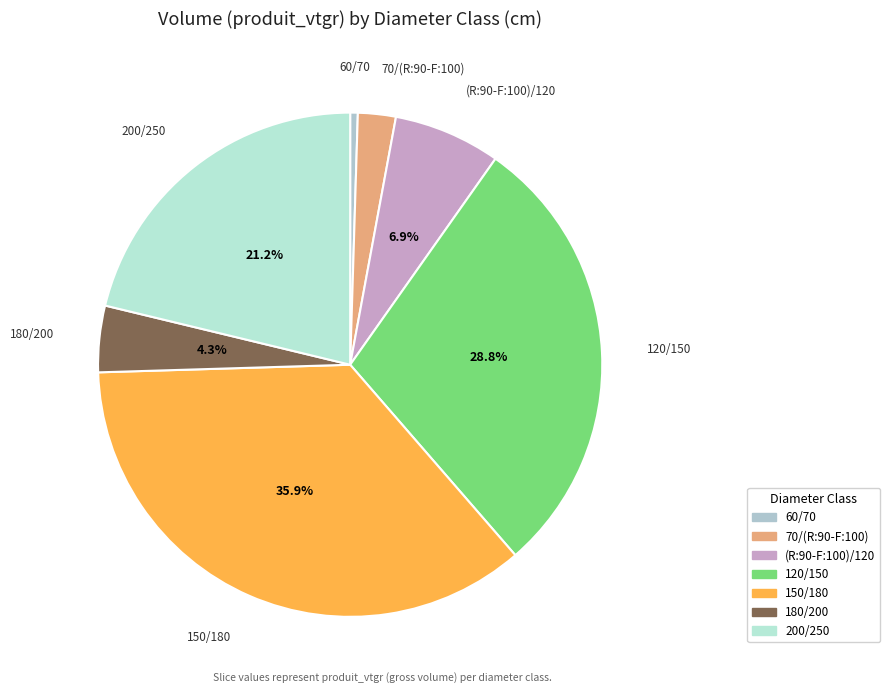

Is it true that 120/150 is 29% of the pie?

True